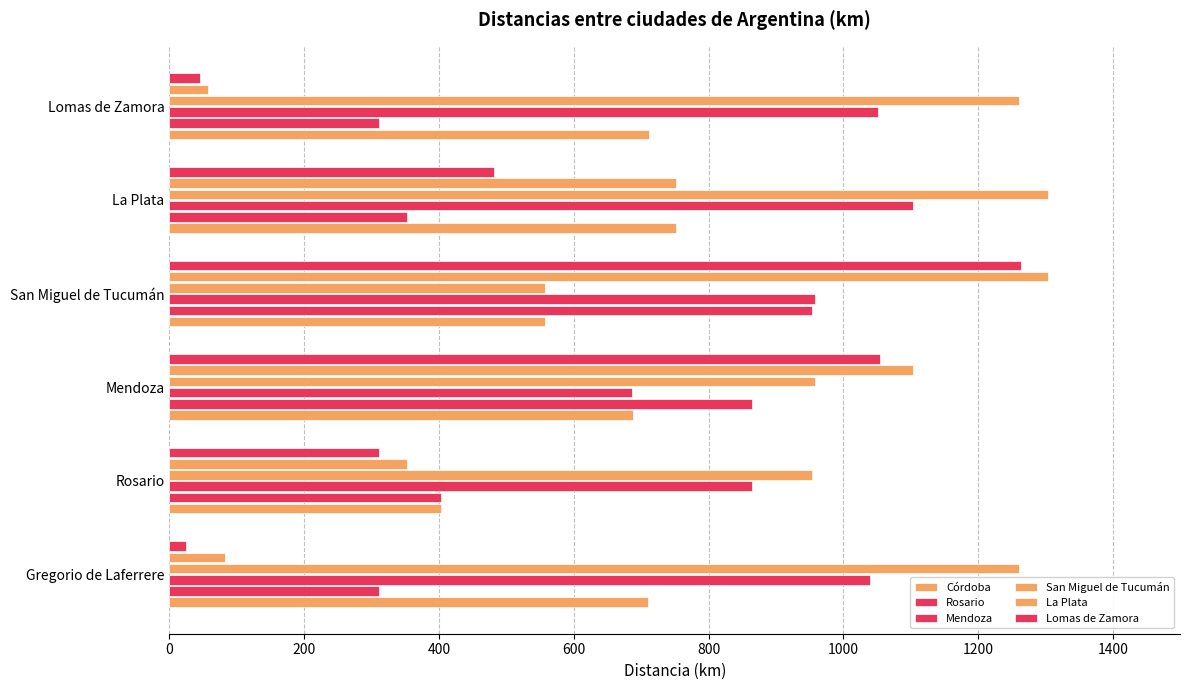

Rank the series by their maximum value, from highest to lowest.

La Plata, San Miguel de Tucumán, Lomas de Zamora, Mendoza, Rosario, Córdoba